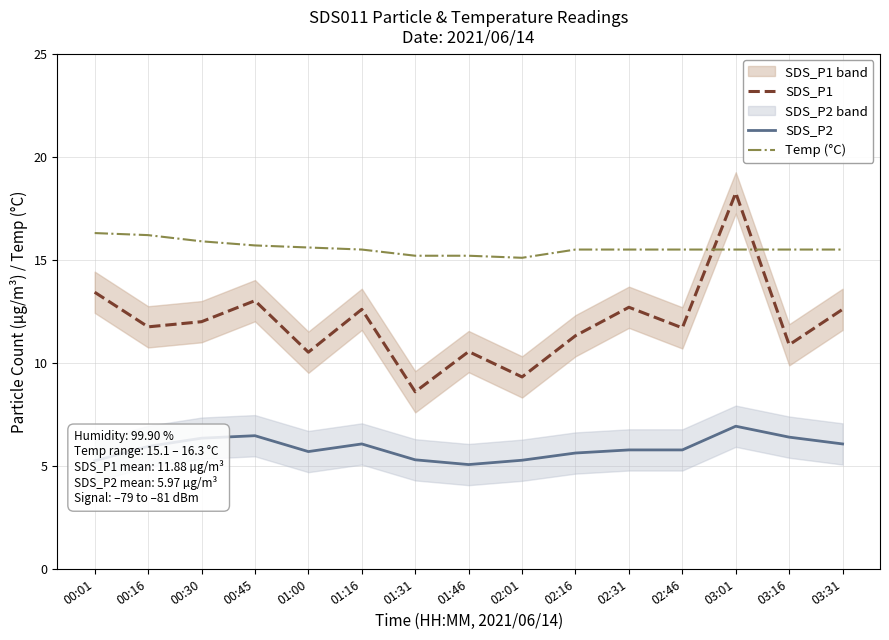

Reading left to right, transcribe all the data shown in this chart.

SDS_P1: 13.4	11.8	12.0	13.0	10.5	12.6	8.6	10.6	9.3	11.3	12.7	11.7	18.2	10.9	12.6
SDS_P2: 5.2	6.0	6.3	6.5	5.7	6.1	5.3	5.1	5.3	5.6	5.8	5.8	6.9	6.4	6.1
Temp (°C): 16.3	16.2	15.9	15.7	15.6	15.5	15.2	15.2	15.1	15.5	15.5	15.5	15.5	15.5	15.5